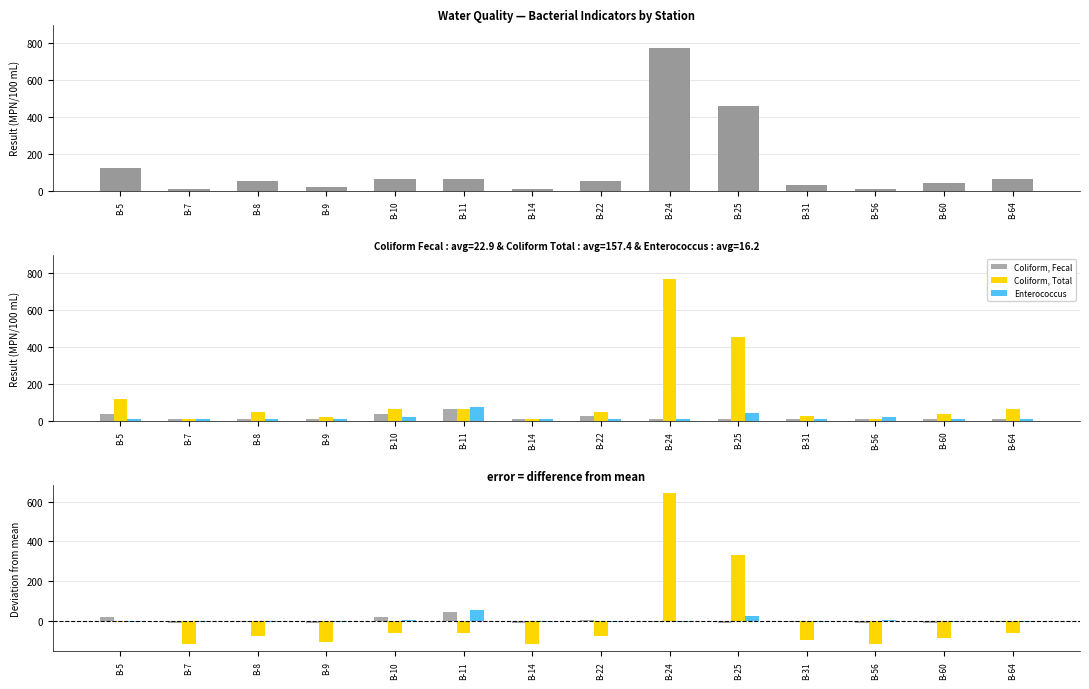

At B-7, list the series in order from largest to smallest.

Enterococcus, Coliform, Fecal, Coliform, Total